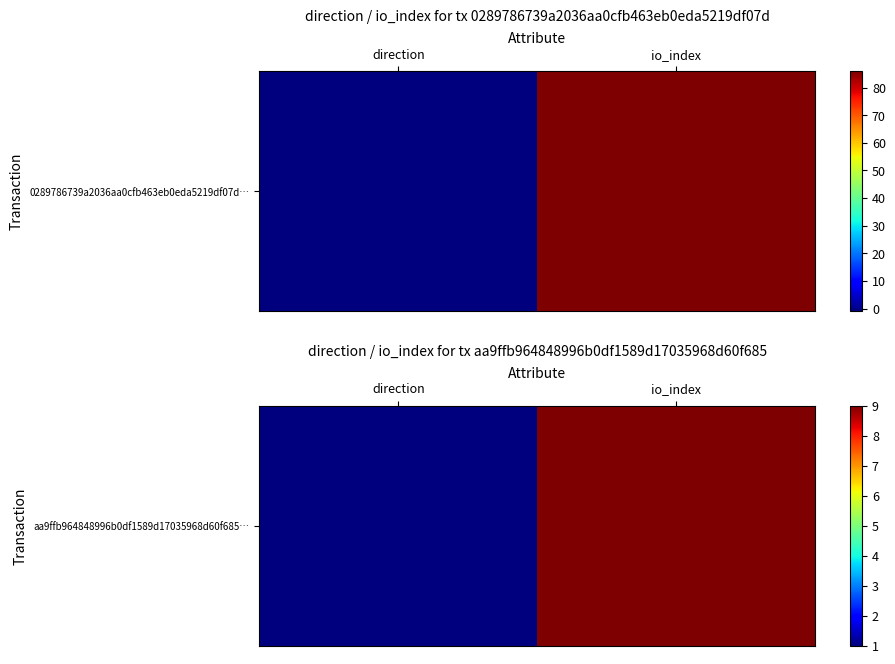

How many values are below 9?

1